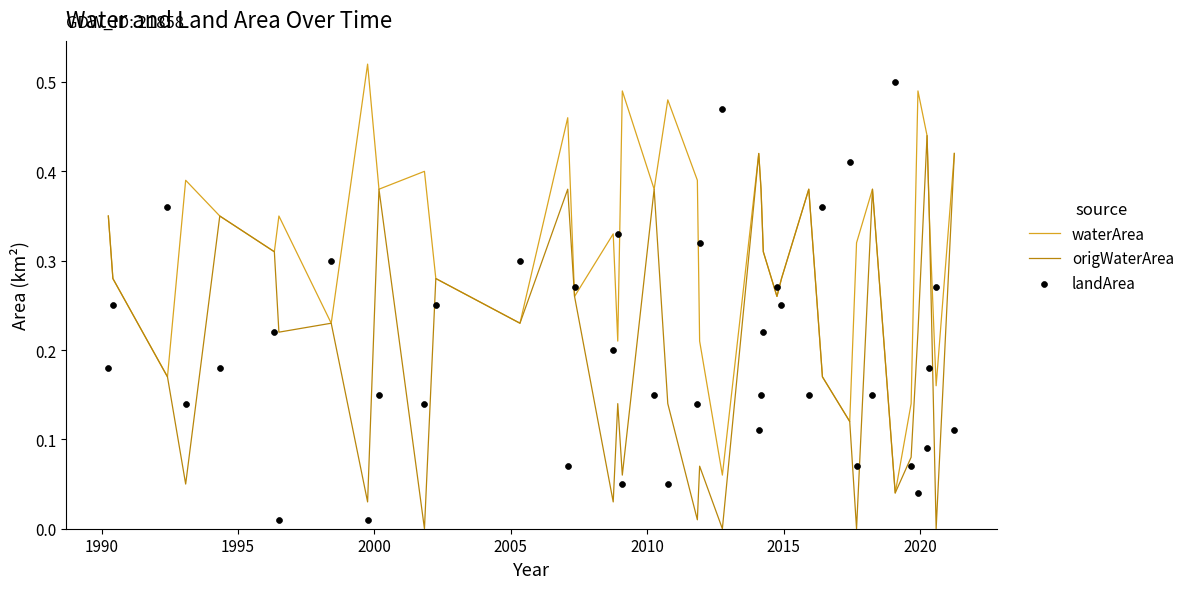

Which series has the largest total across all categories?

waterArea